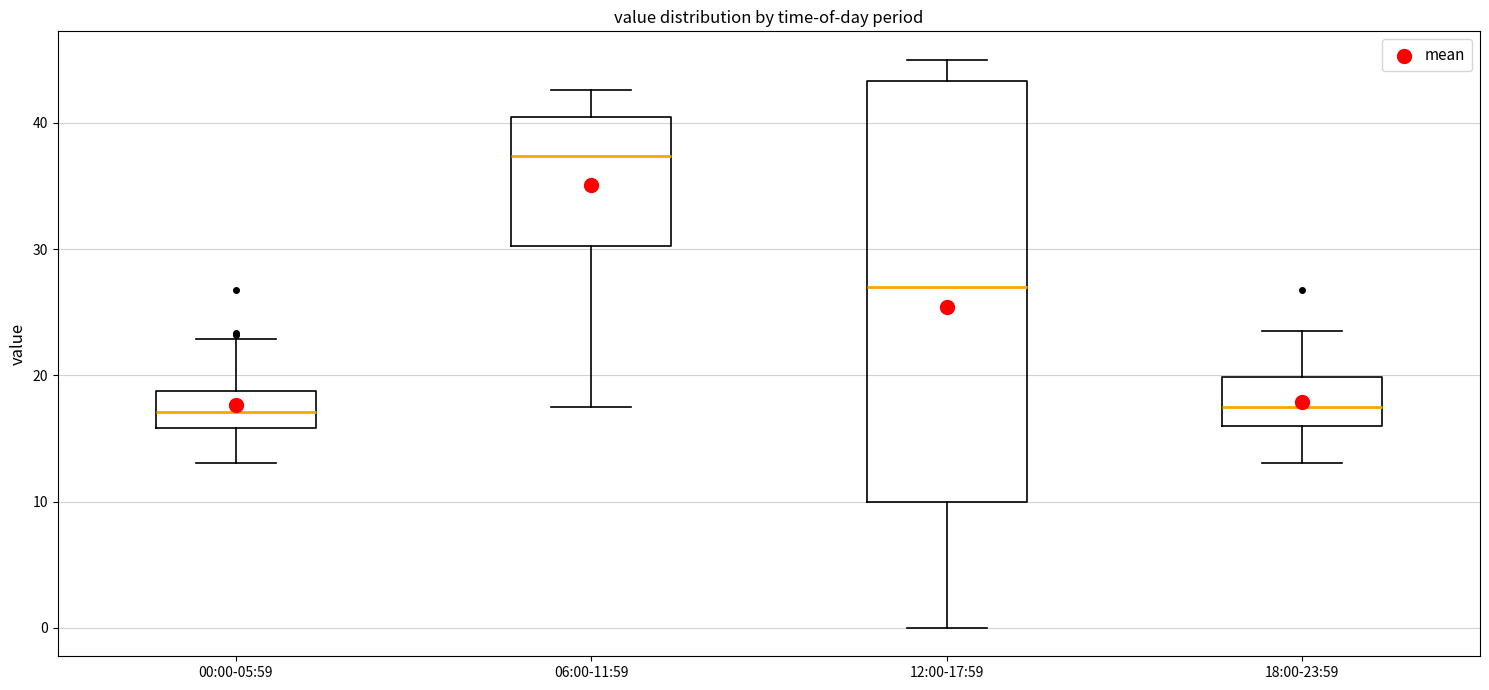

Where is the lower edge of the box for 06:00-11:59 on the y-axis? The values are not printed on the chart, so give them approximately, as read against the axis.

30